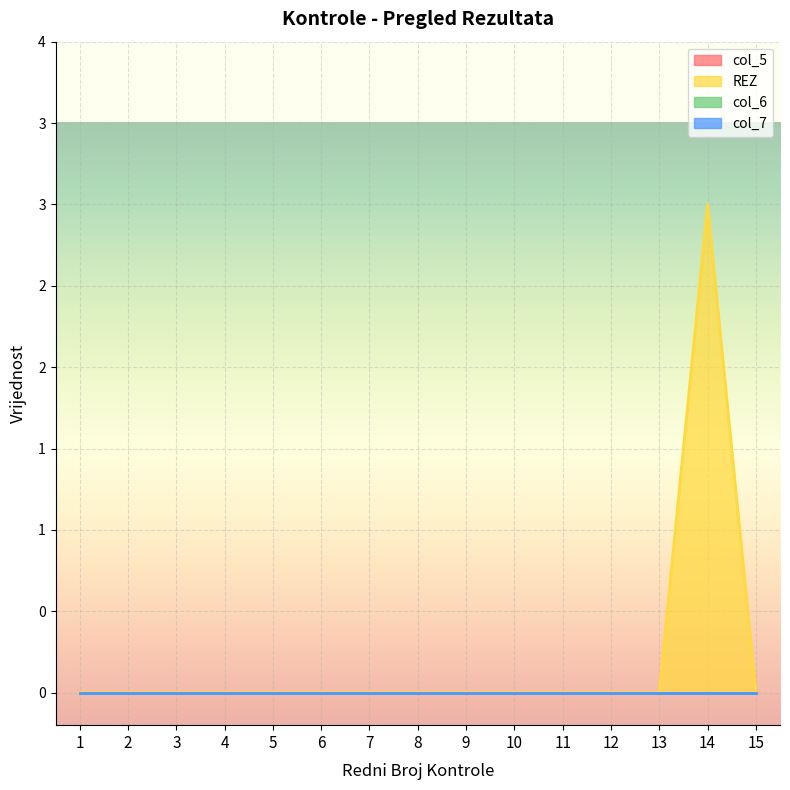

True or false: col_6 and REZ cross at least once.

False